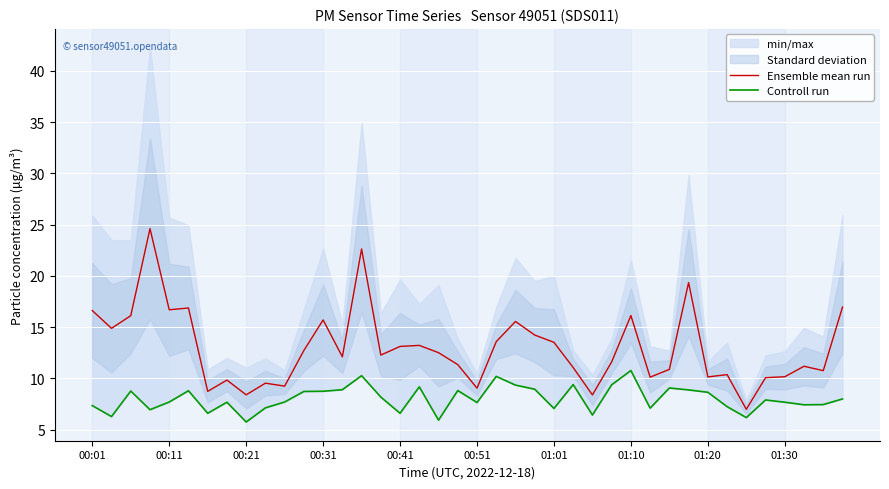

Which series has the largest total across all categories?

Ensemble mean run